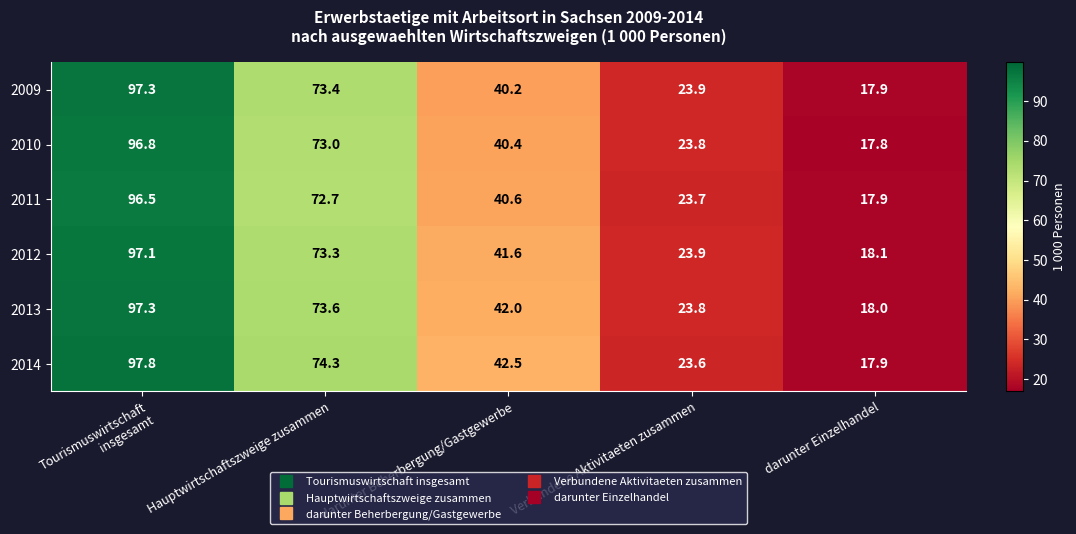

How many data points does each series have?

5